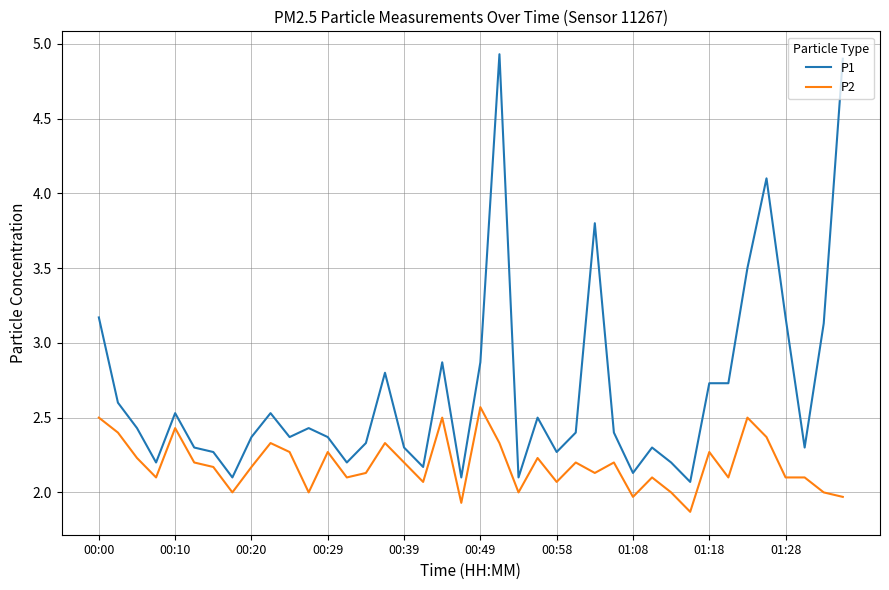

Which series has the largest total across all categories?

P1